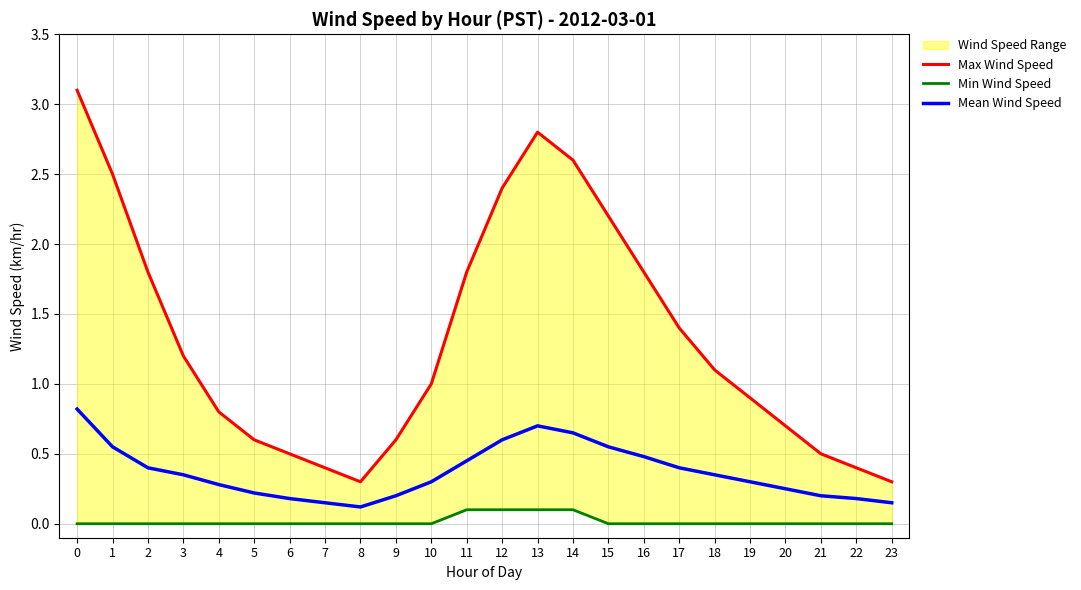

At 1, list the series in order from largest to smallest.

Max Wind Speed, Mean Wind Speed, Min Wind Speed